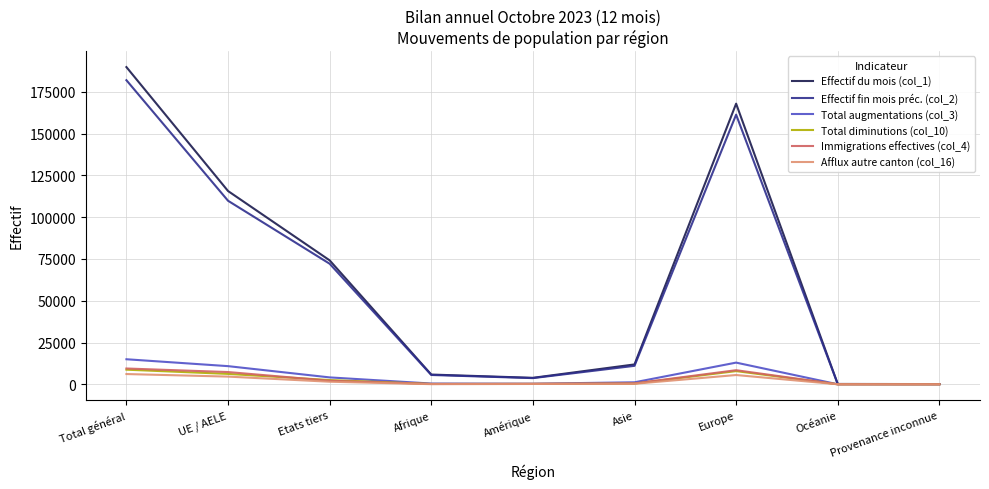

In Immigrations effectives (col_4), how many points are higher than both neighbors (excluding endpoints)?

1